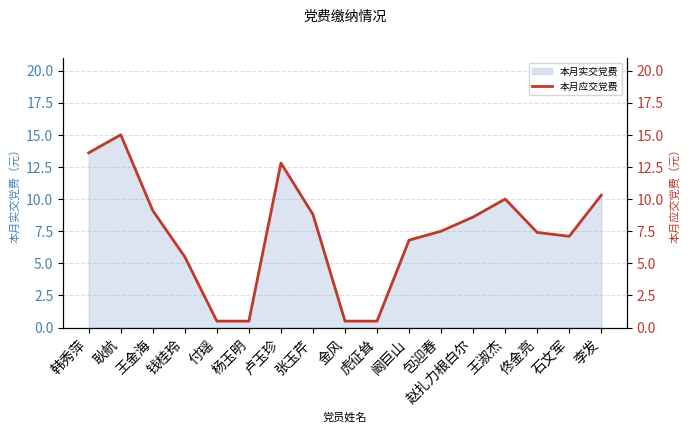

How many lines are shown in the chart?

1